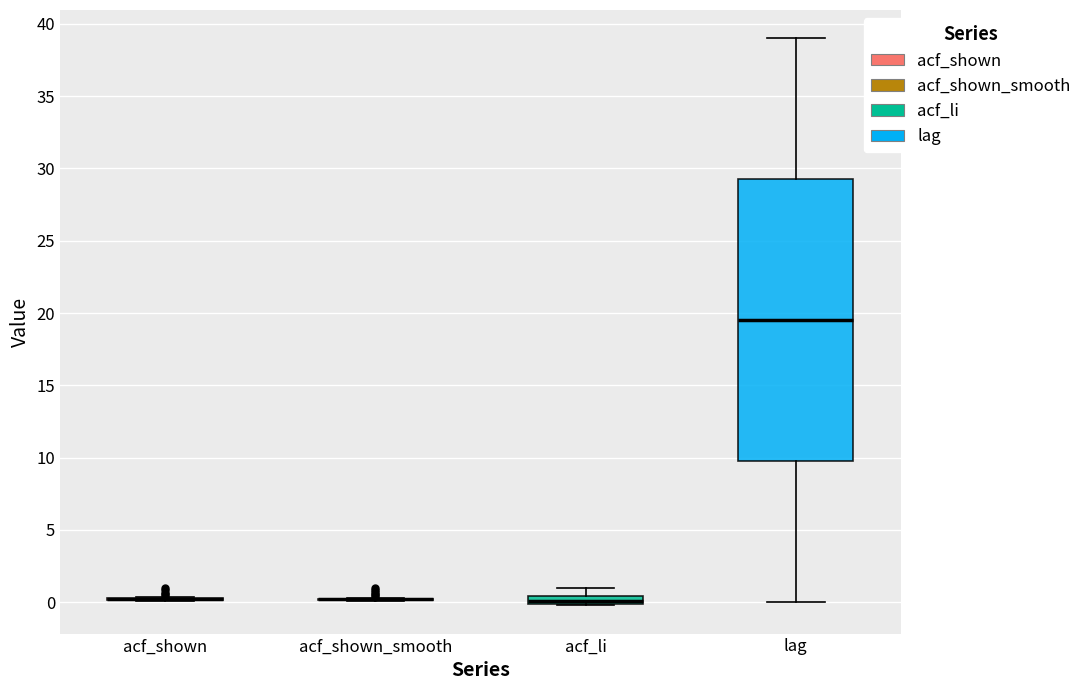

Which box is the tallest, from its lower edge to its upper edge?

lag